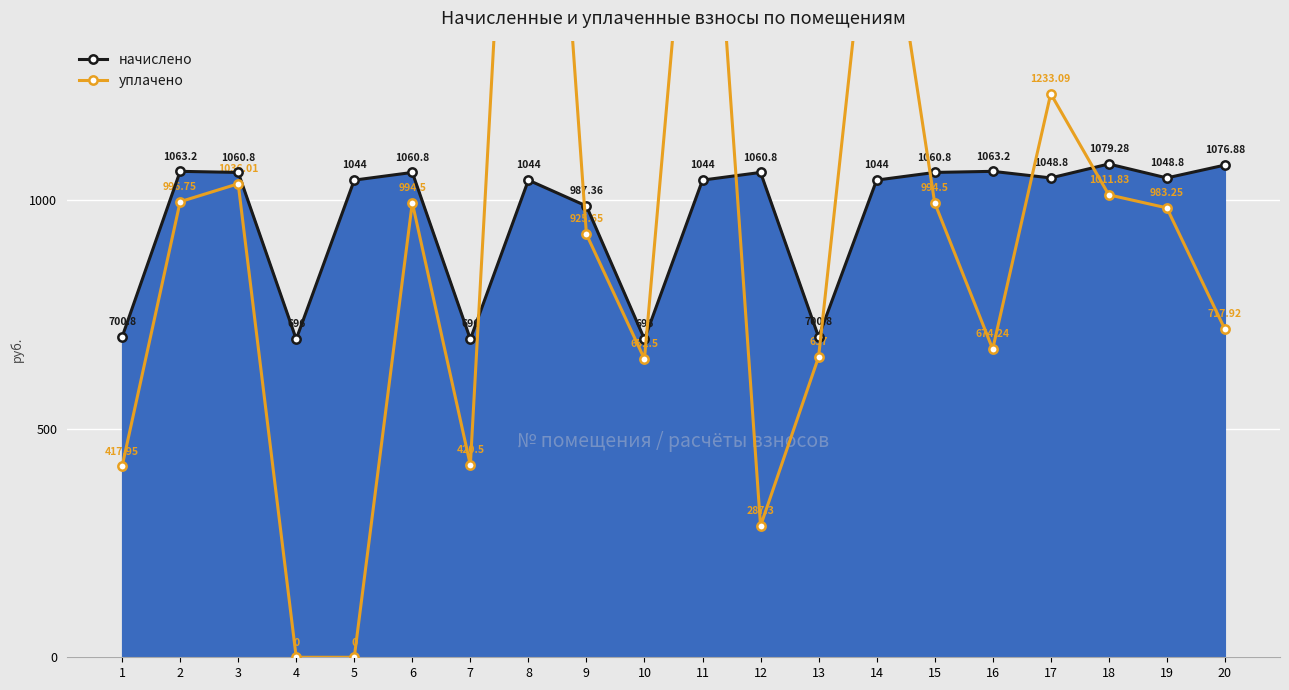

What is the sum of the начислено values at 1 and 6?

1761.6